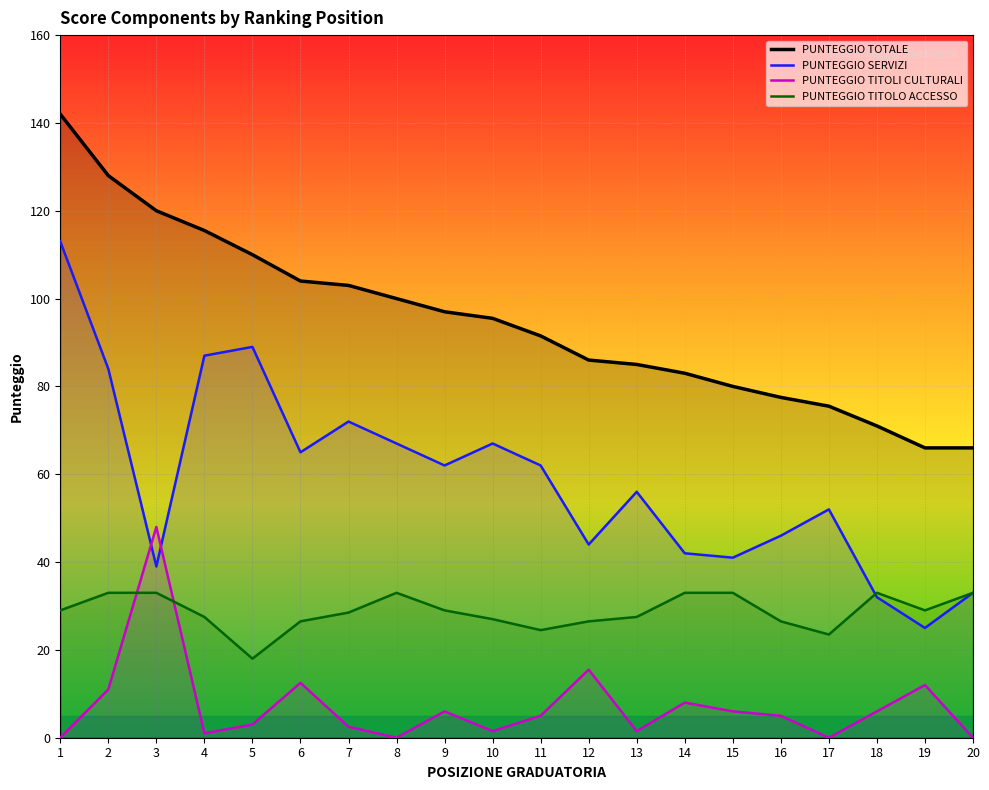

Between 20 and 3, which is larger?

3